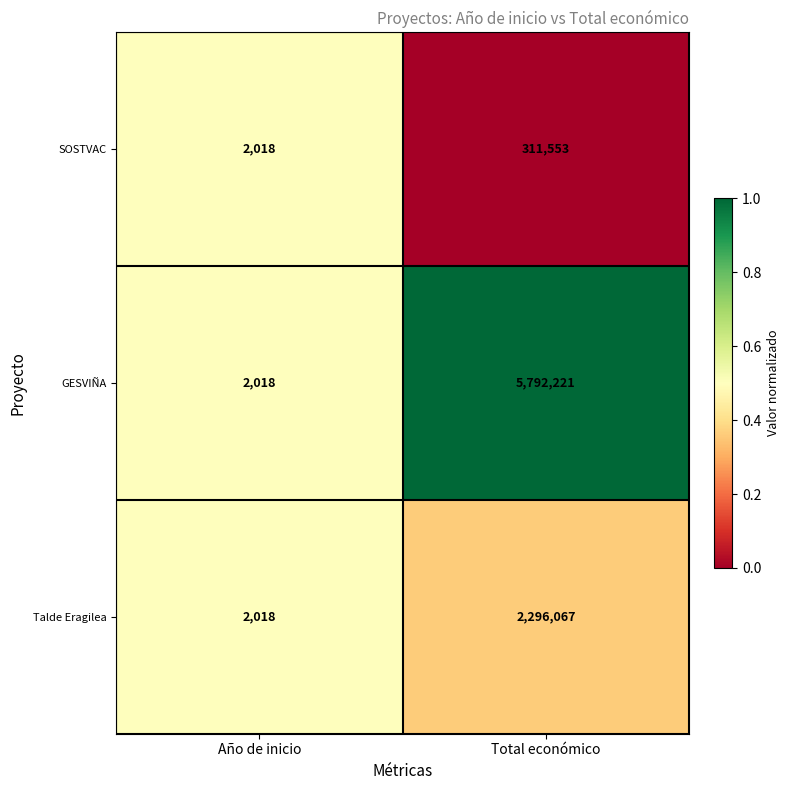

What is the approximate value of SOSTVAC at Total económico, to the nearest 50?

311550